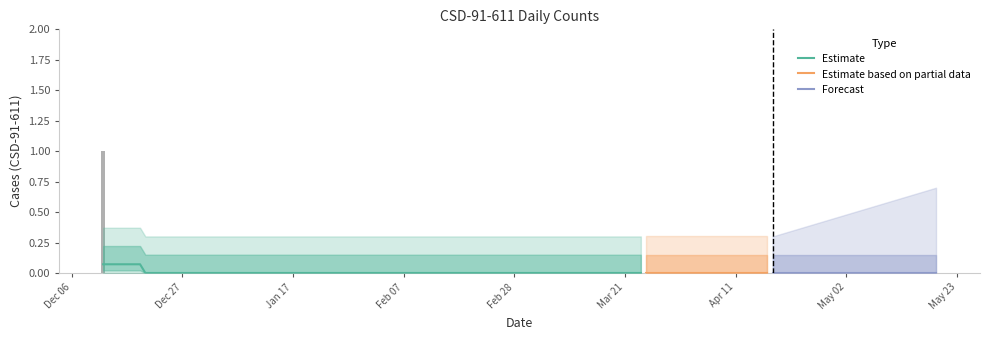

What is the label of the 5th bar from the right?

2022-03-20